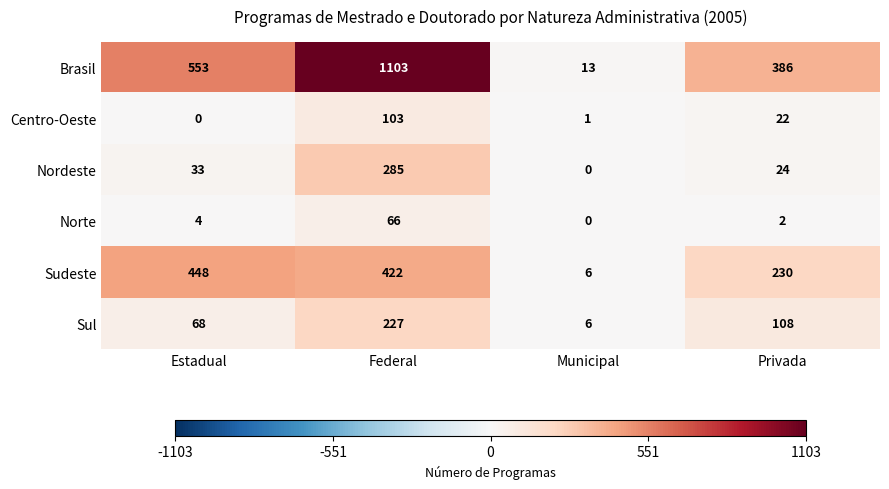

Is it true that Brasil equals 386 at Privada?

True